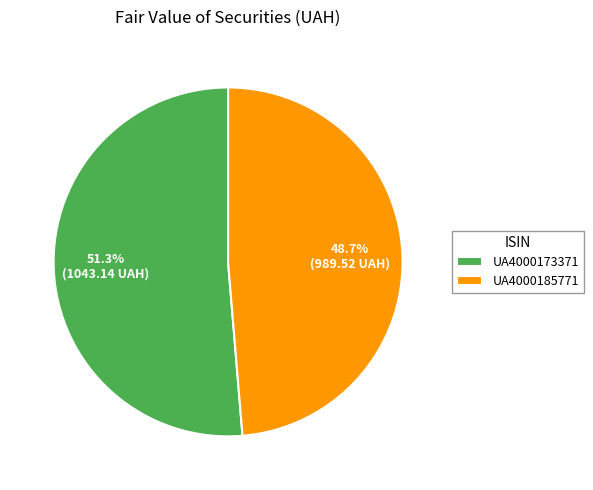

Combined, do UA4000173371 and UA4000185771 account for over 50%?

Yes